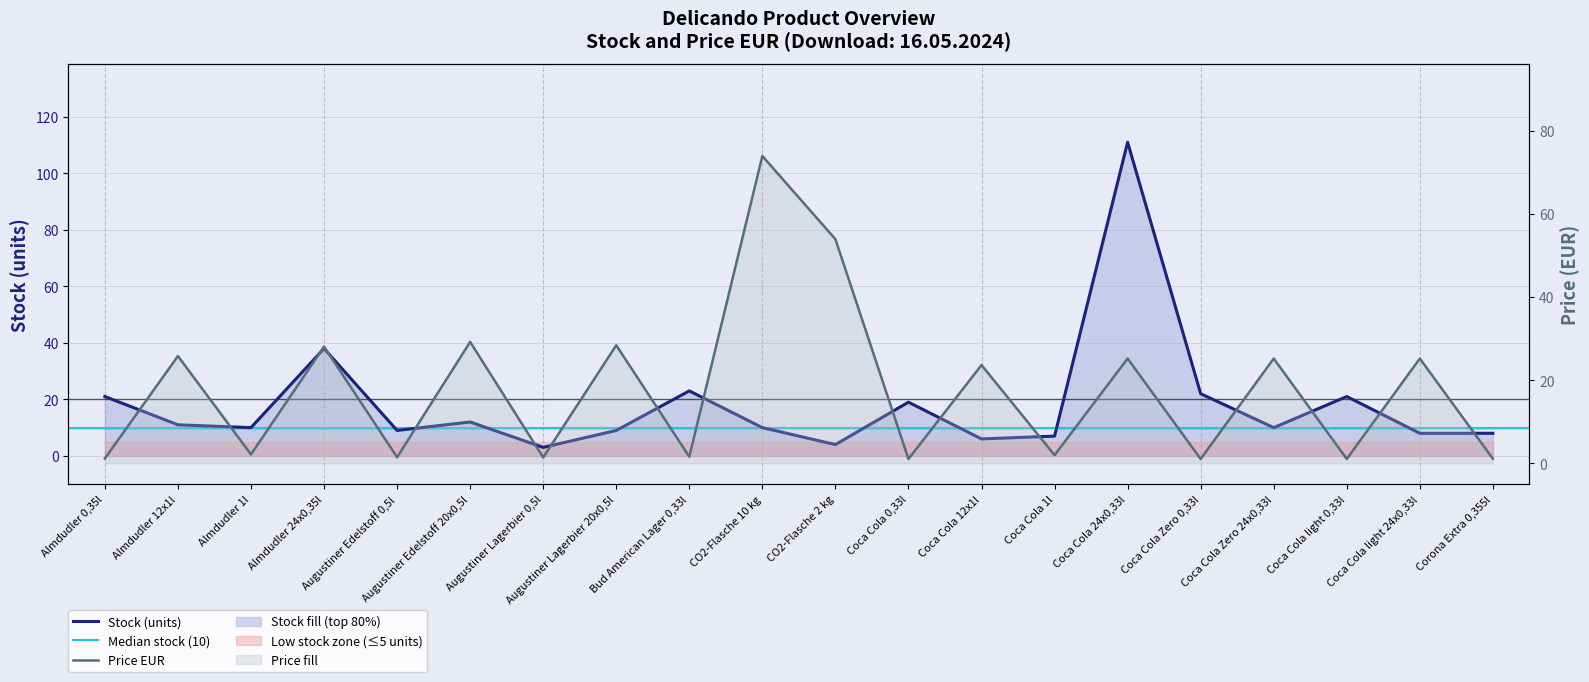

What is the greatest value displayed?

111.0